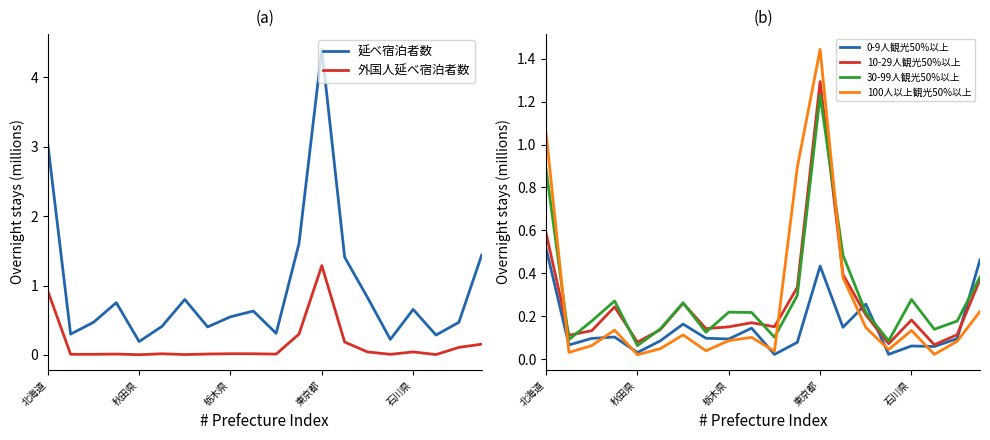

What is the spread (max minus min) of values at 18?

0.4